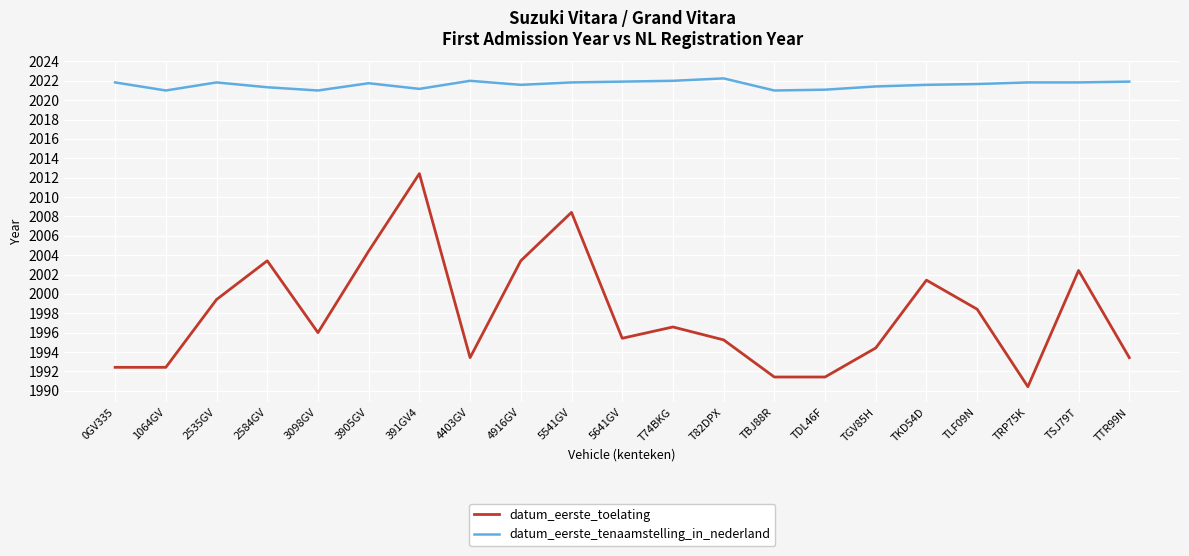

At how many categories does at least one series exceed 2005?

21